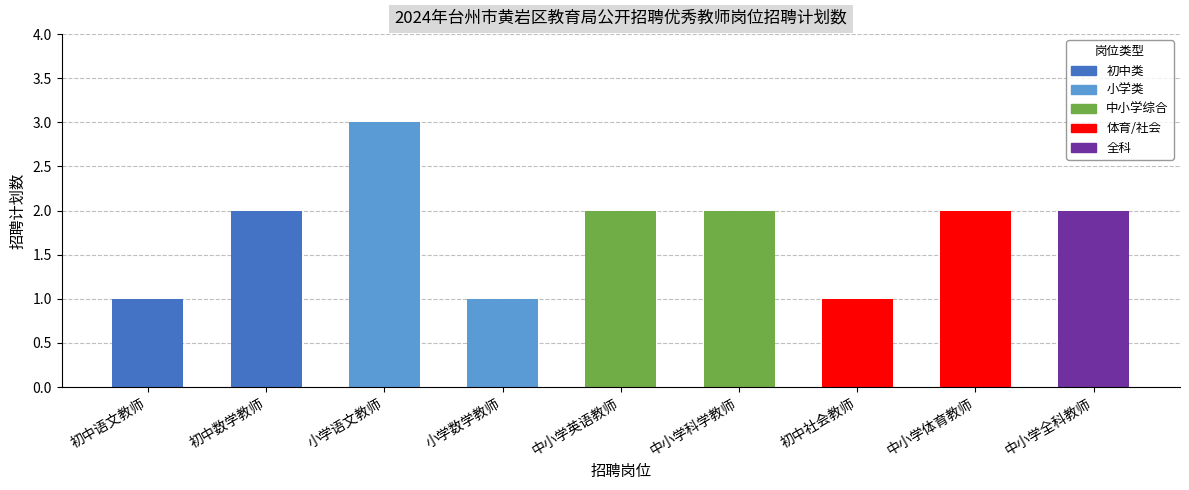

What is the approximate value at 小学数学教师?

1